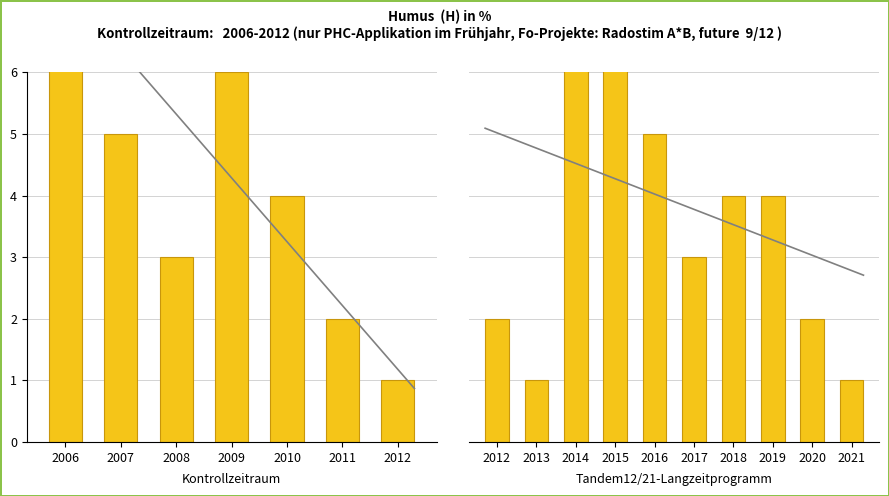

What is the sum of the col_4 values at 6 and 17?

9